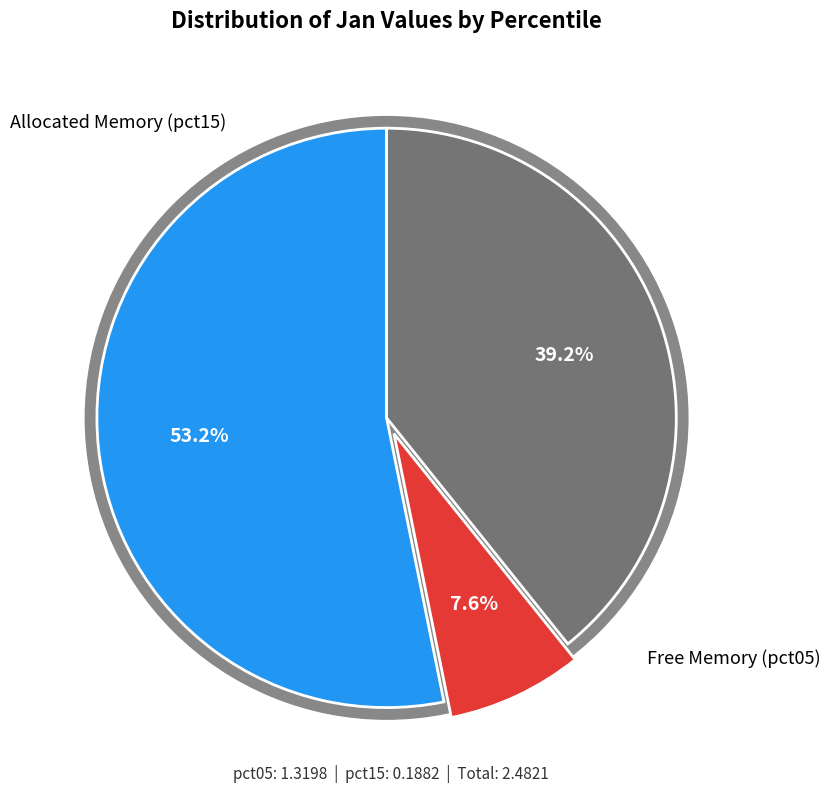

Is it true that pct35 is 1% of the pie?

False